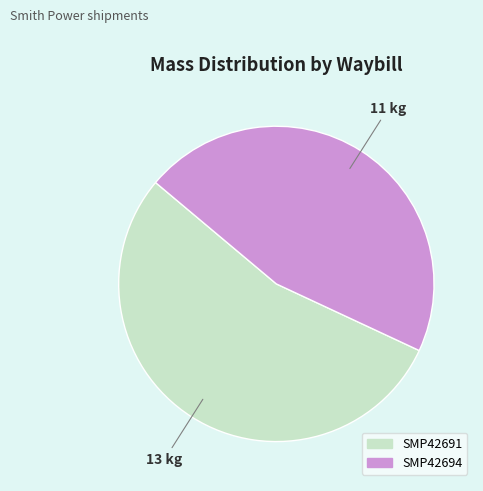

Rank the categories by value from highest to lowest.

SMP42691, SMP42694